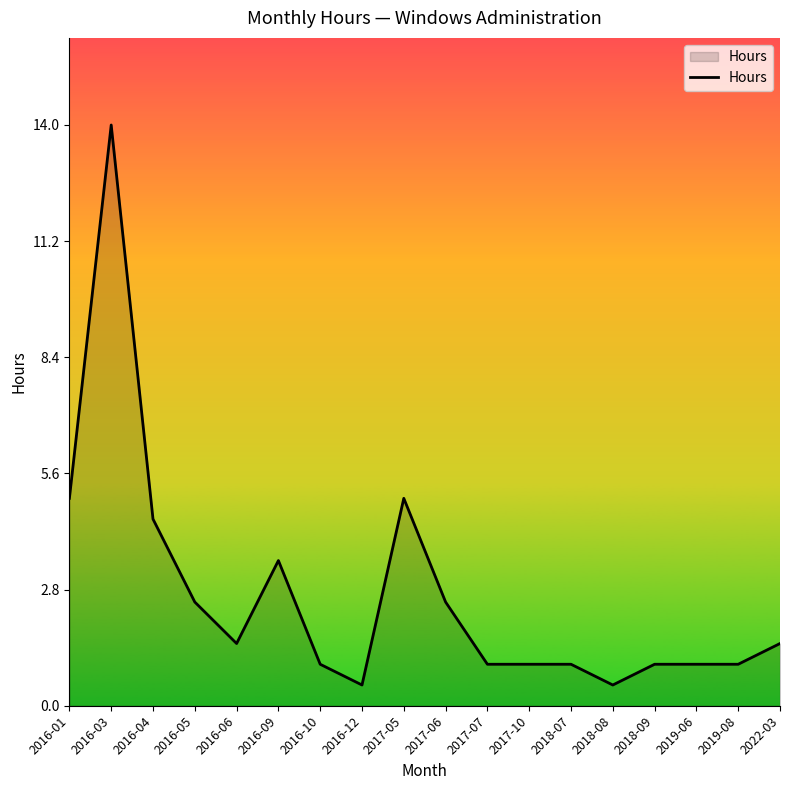

What is the maximum value shown in the chart?

14.0